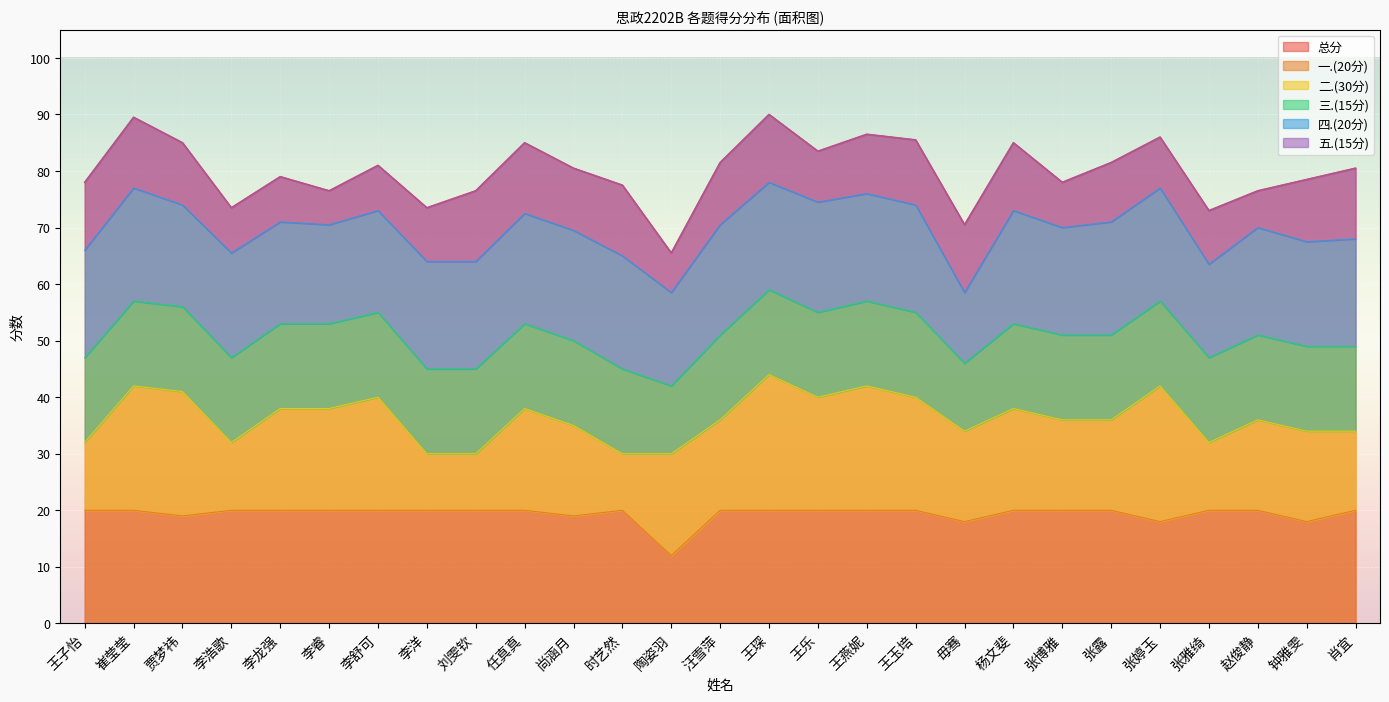

Reading left to right, list all the values displayed in this chart.

总分: 王子怡=78.0	崔莹莹=89.5	贾梦祎=85.0	李浩歌=73.5	李龙强=79.0	李睿=76.5	李舒可=81.0	李洋=73.5	刘雯钦=76.5	任真真=85.0	尚涵月=80.5	时艺然=77.5	陶姿羽=65.5	汪雪萍=81.5	王琛=90.0	王乐=83.5	王燕妮=86.5	王玉培=85.5	毋骞=70.5	杨文斐=85.0	张博雅=78.0	张露=81.5	张婷玉=86.0	张雅绮=73.0	赵俊静=76.5	钟雅雯=78.5	肖宜=80.5
一.(20分): 王子怡=20.0	崔莹莹=20.0	贾梦祎=19.0	李浩歌=20.0	李龙强=20.0	李睿=20.0	李舒可=20.0	李洋=20.0	刘雯钦=20.0	任真真=20.0	尚涵月=19.0	时艺然=20.0	陶姿羽=12.0	汪雪萍=20.0	王琛=20.0	王乐=20.0	王燕妮=20.0	王玉培=20.0	毋骞=18.0	杨文斐=20.0	张博雅=20.0	张露=20.0	张婷玉=18.0	张雅绮=20.0	赵俊静=20.0	钟雅雯=18.0	肖宜=20.0
二.(30分): 王子怡=12.0	崔莹莹=22.0	贾梦祎=22.0	李浩歌=12.0	李龙强=18.0	李睿=18.0	李舒可=20.0	李洋=10.0	刘雯钦=10.0	任真真=18.0	尚涵月=16.0	时艺然=10.0	陶姿羽=18.0	汪雪萍=16.0	王琛=24.0	王乐=20.0	王燕妮=22.0	王玉培=20.0	毋骞=16.0	杨文斐=18.0	张博雅=16.0	张露=16.0	张婷玉=24.0	张雅绮=12.0	赵俊静=16.0	钟雅雯=16.0	肖宜=14.0
三.(15分): 王子怡=15.0	崔莹莹=15.0	贾梦祎=15.0	李浩歌=15.0	李龙强=15.0	李睿=15.0	李舒可=15.0	李洋=15.0	刘雯钦=15.0	任真真=15.0	尚涵月=15.0	时艺然=15.0	陶姿羽=12.0	汪雪萍=15.0	王琛=15.0	王乐=15.0	王燕妮=15.0	王玉培=15.0	毋骞=12.0	杨文斐=15.0	张博雅=15.0	张露=15.0	张婷玉=15.0	张雅绮=15.0	赵俊静=15.0	钟雅雯=15.0	肖宜=15.0
四.(20分): 王子怡=19.0	崔莹莹=20.0	贾梦祎=18.0	李浩歌=18.5	李龙强=18.0	李睿=17.5	李舒可=18.0	李洋=19.0	刘雯钦=19.0	任真真=19.5	尚涵月=19.5	时艺然=20.0	陶姿羽=16.5	汪雪萍=19.5	王琛=19.0	王乐=19.5	王燕妮=19.0	王玉培=19.0	毋骞=12.5	杨文斐=20.0	张博雅=19.0	张露=20.0	张婷玉=20.0	张雅绮=16.5	赵俊静=19.0	钟雅雯=18.5	肖宜=19.0
五.(15分): 王子怡=12.0	崔莹莹=12.5	贾梦祎=11.0	李浩歌=8.0	李龙强=8.0	李睿=6.0	李舒可=8.0	李洋=9.5	刘雯钦=12.5	任真真=12.5	尚涵月=11.0	时艺然=12.5	陶姿羽=7.0	汪雪萍=11.0	王琛=12.0	王乐=9.0	王燕妮=10.5	王玉培=11.5	毋骞=12.0	杨文斐=12.0	张博雅=8.0	张露=10.5	张婷玉=9.0	张雅绮=9.5	赵俊静=6.5	钟雅雯=11.0	肖宜=12.5